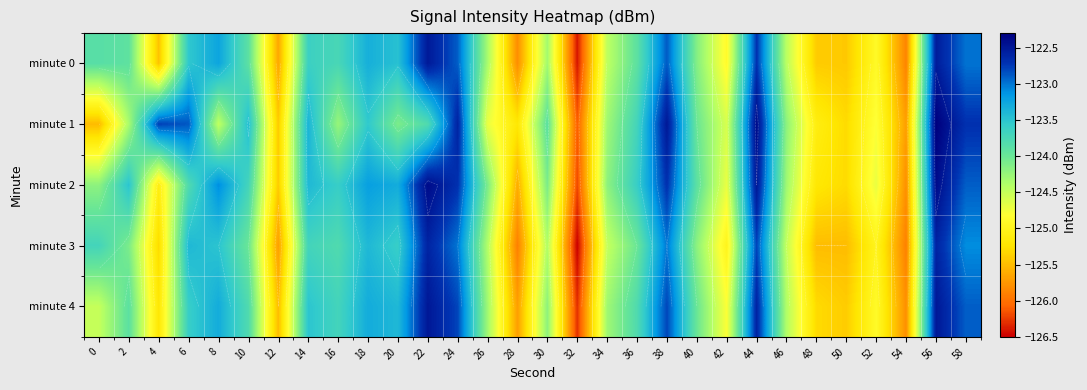

The value of minute 1 at 48 is -223.5. True or false?

False